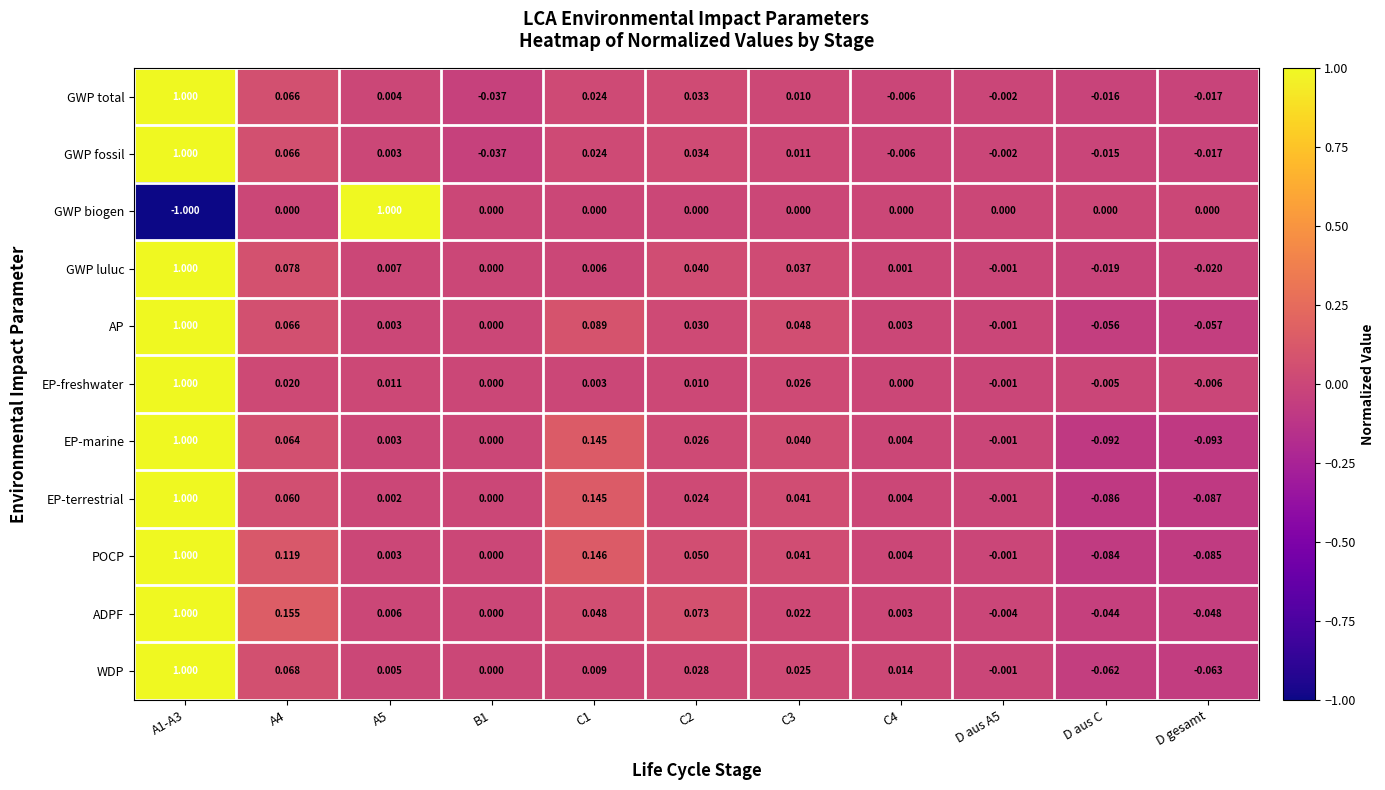

Which series has the largest total across all categories?

ADPF